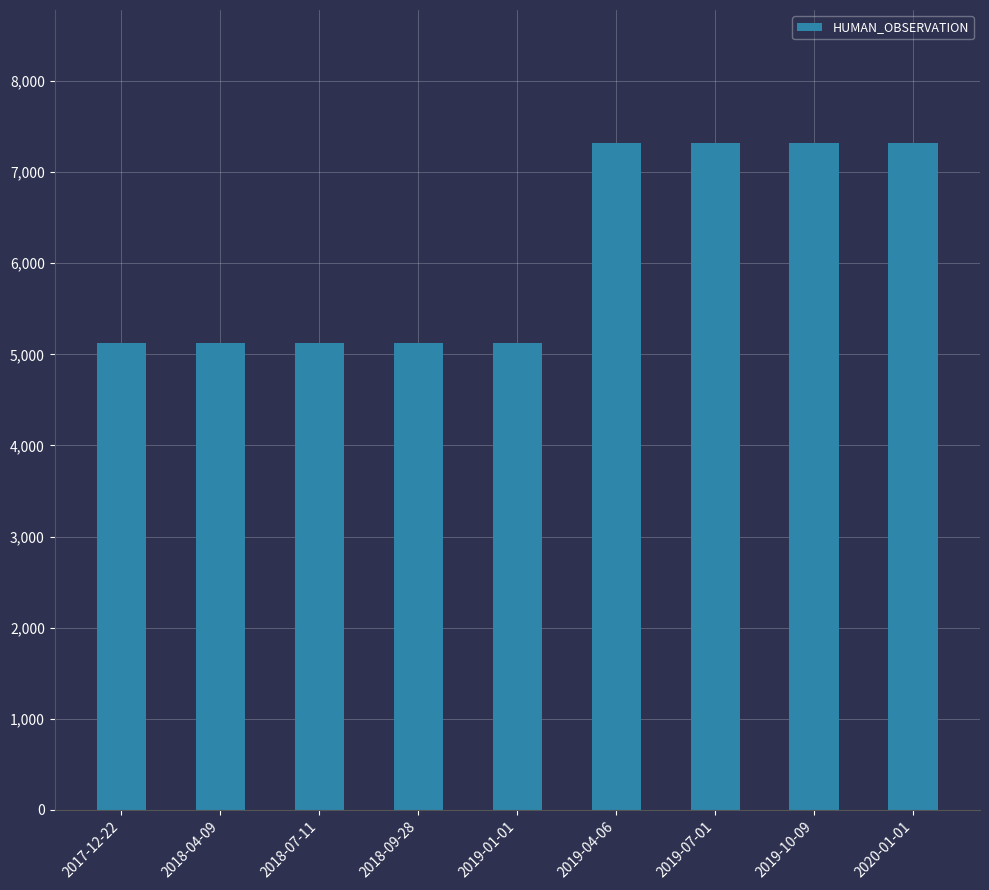

What is the sum of the values at 2018-09-28 and 2019-07-01?

12447